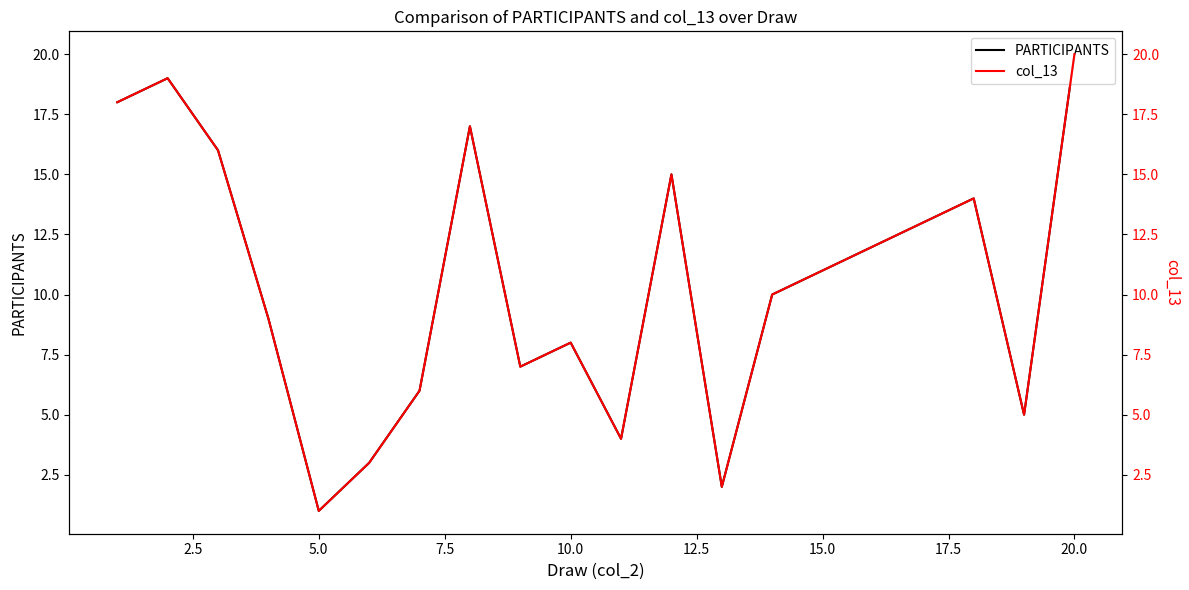

How many lines are shown in the chart?

2